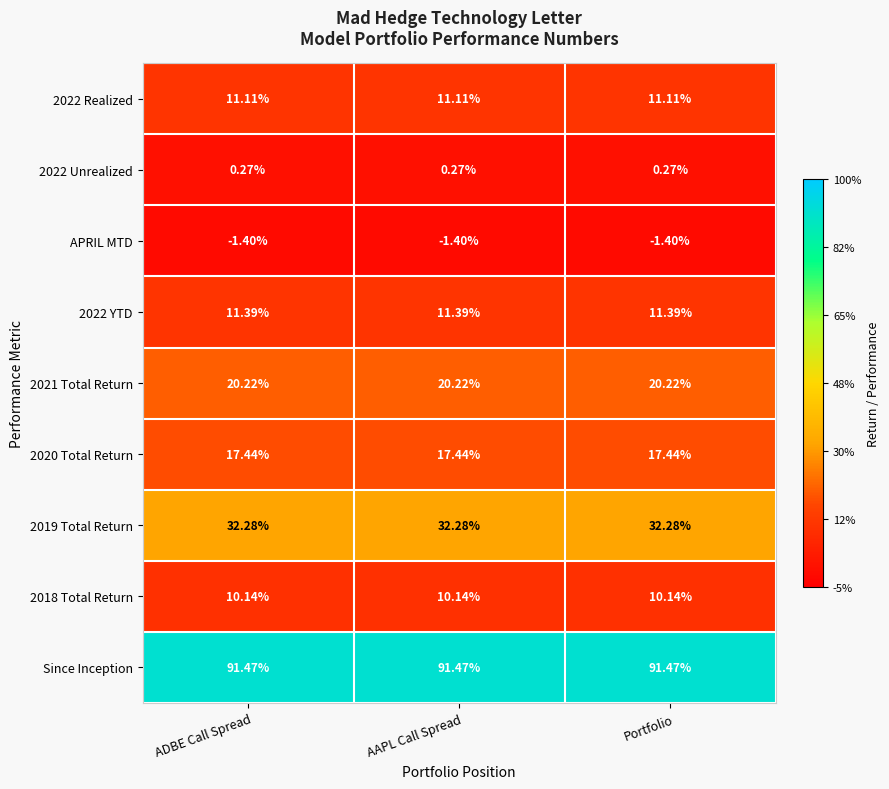

Is the value of Since Inception at AAPL Call Spread greater than the value of 2022 Unrealized at ADBE Call Spread?

Yes